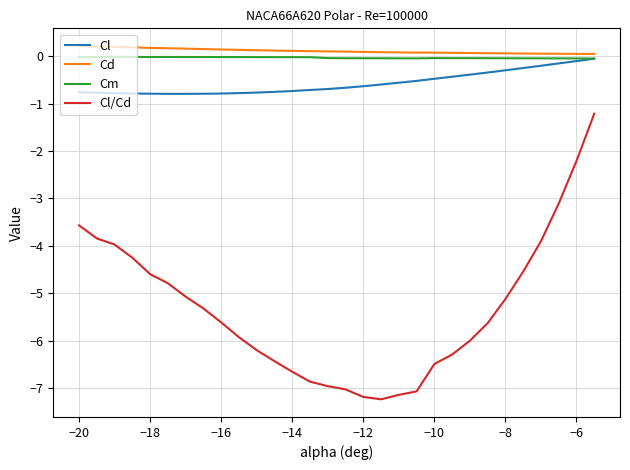

True or false: Cl/Cd and Cd intersect in this chart.

False